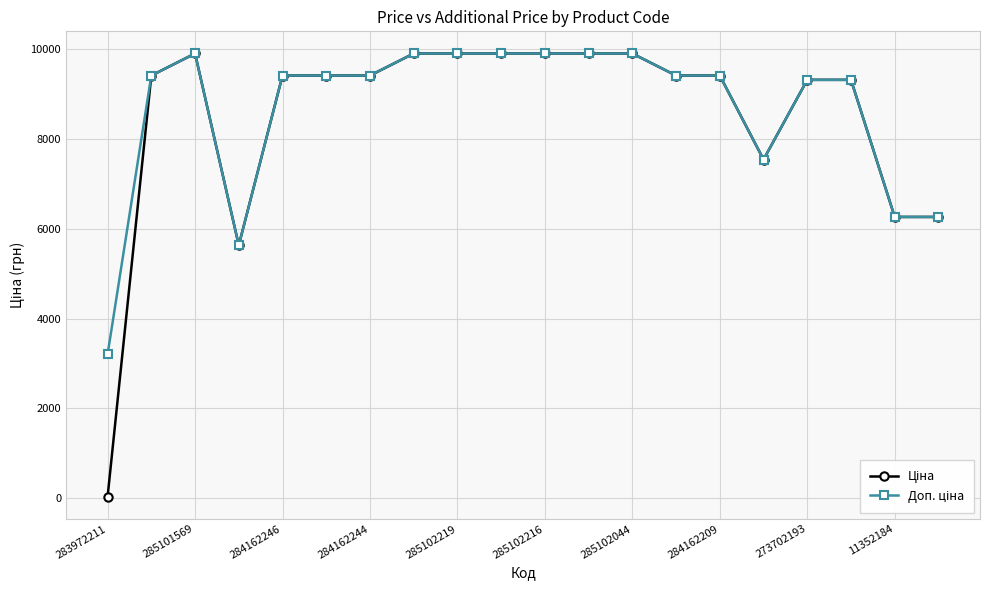

What is the greatest value displayed?

9908.5